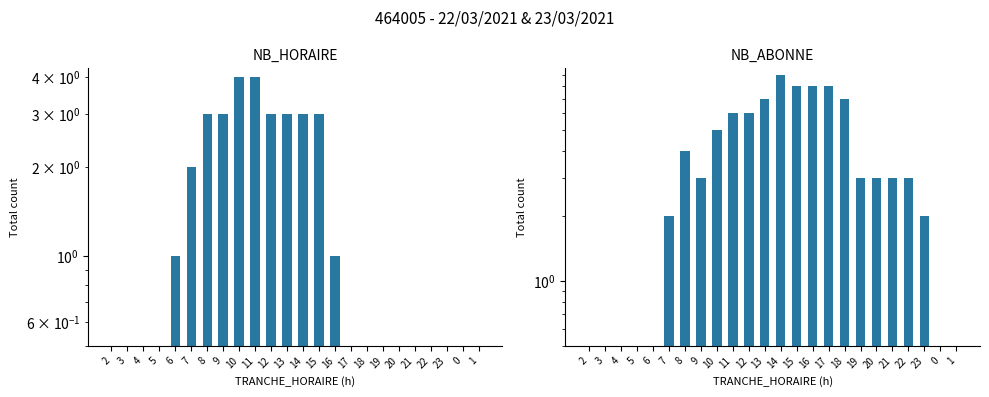

What position from the left is 1?

24